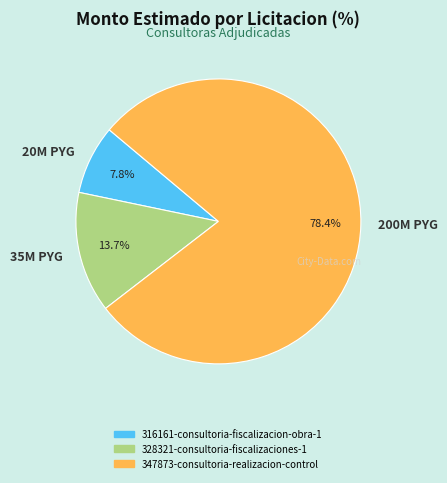

Between 20M PYG and 35M PYG, which is larger?

35M PYG